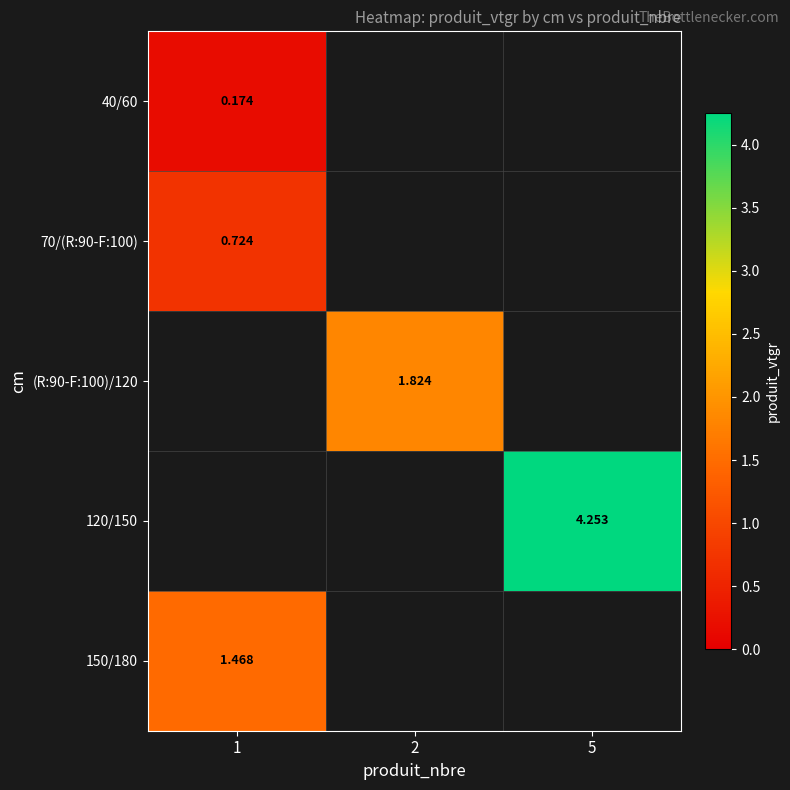

What is the spread (max minus min) of values at 1?

1.3